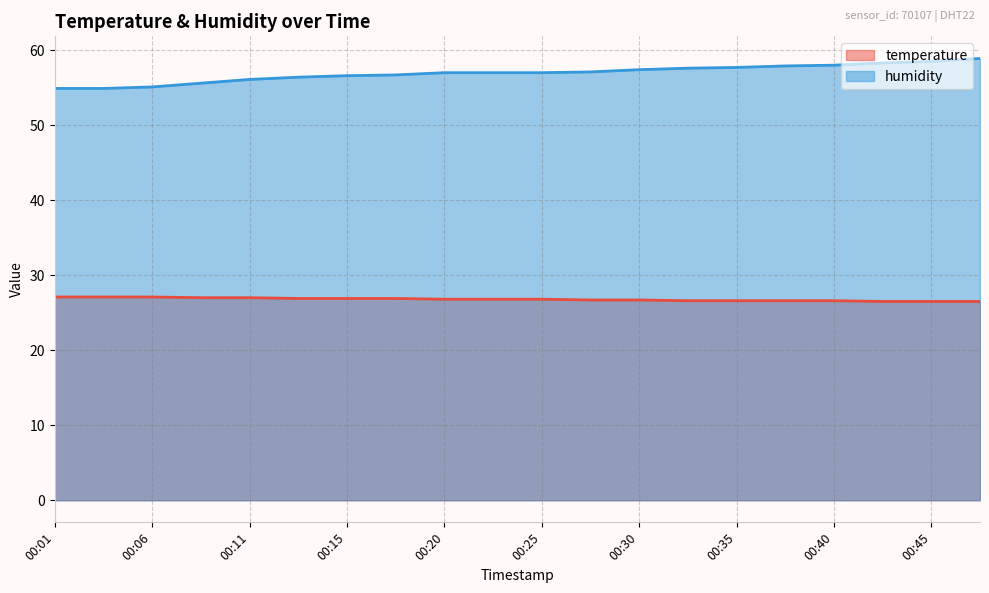

Reading right to left, extract all data points from this chart.

temperature: 26.5	26.5	26.5	26.6	26.6	26.6	26.6	26.7	26.7	26.8	26.8	26.8	26.9	26.9	26.9	27.0	27.0	27.1	27.1	27.1
humidity: 58.9	58.5	58.3	58.0	57.9	57.7	57.6	57.4	57.1	57.0	57.0	57.0	56.7	56.6	56.4	56.1	55.6	55.1	54.9	54.9